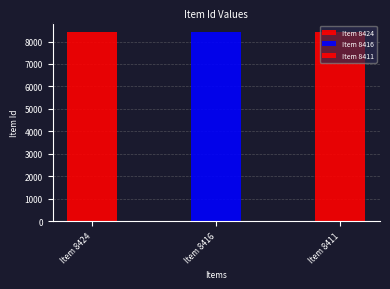

What is the sum of the values at Item 8416 and Item 8424?

16840